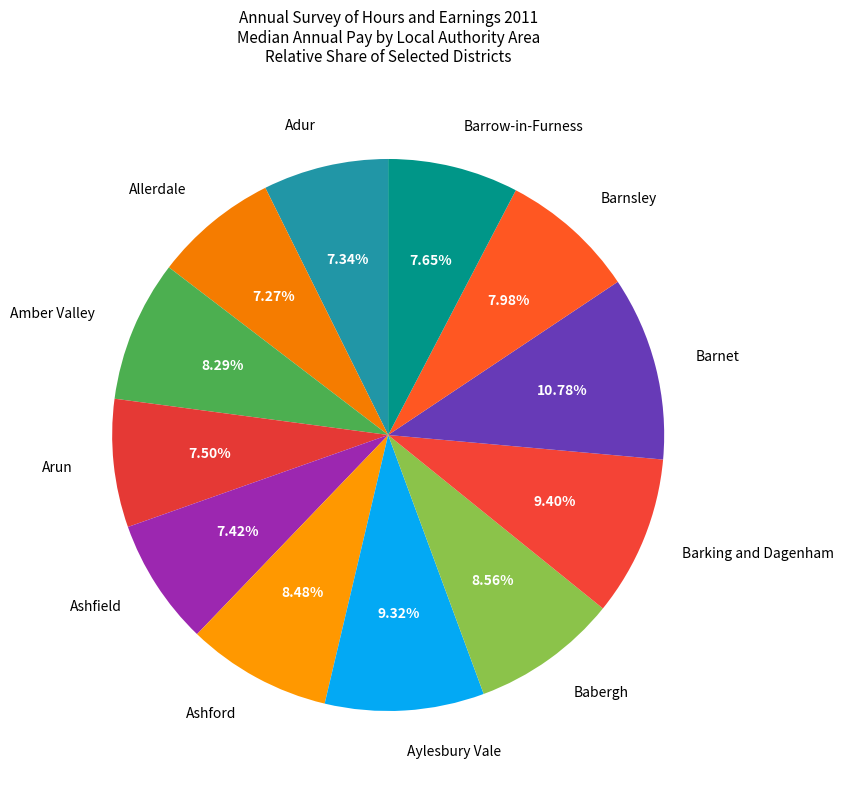

What is the ratio of the value at Barrow-in-Furness to the value at Allerdale?

1.1